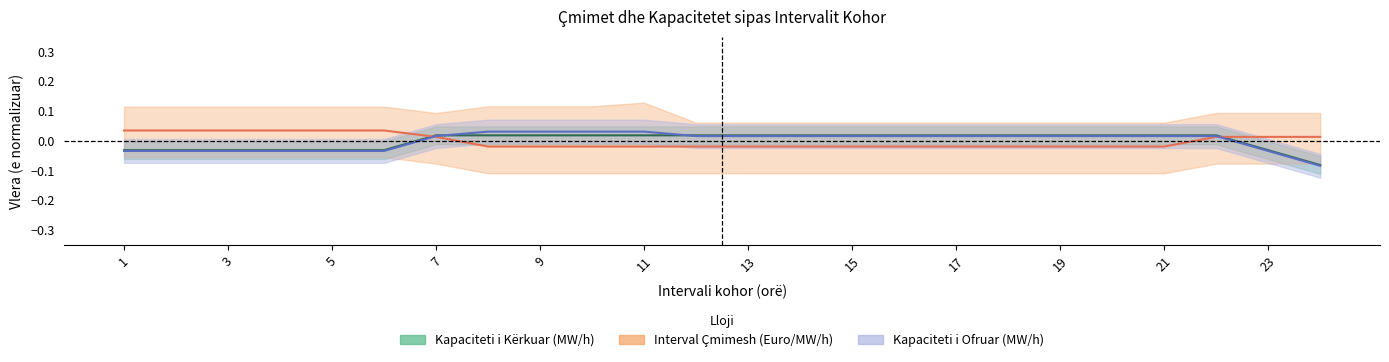

At which label does Kapaciteti total i ofruar (MW/h) first exceed 0?

7